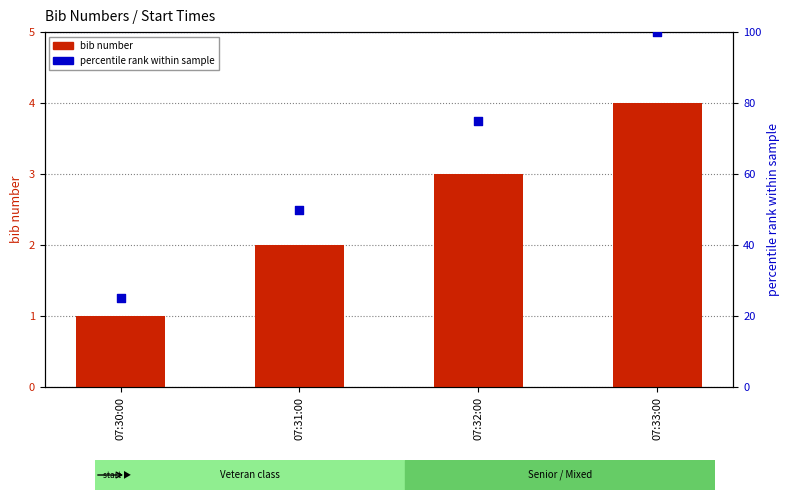

Which series has the largest total across all categories?

percentile rank within sample